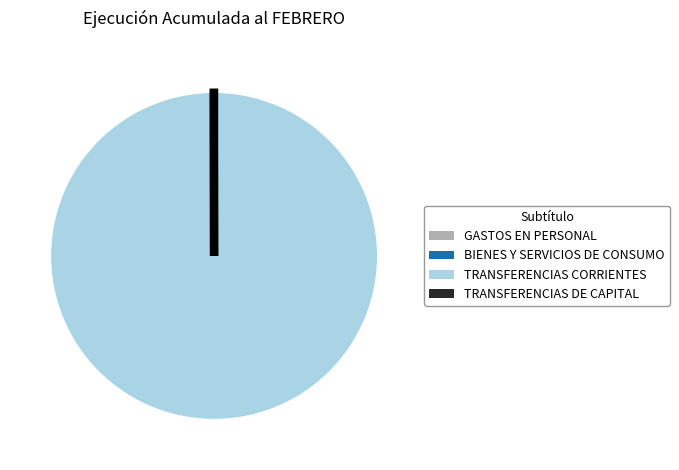

Which category has the biggest portion of the pie?

TRANSFERENCIAS CORRIENTES